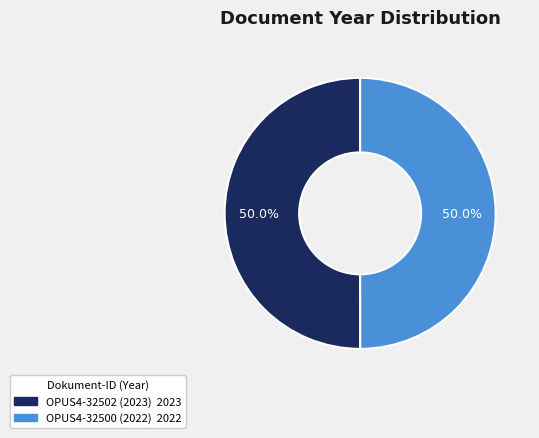

What is the ratio of the value at OPUS4-32500 (2022) to the value at OPUS4-32502 (2023)?

1.0